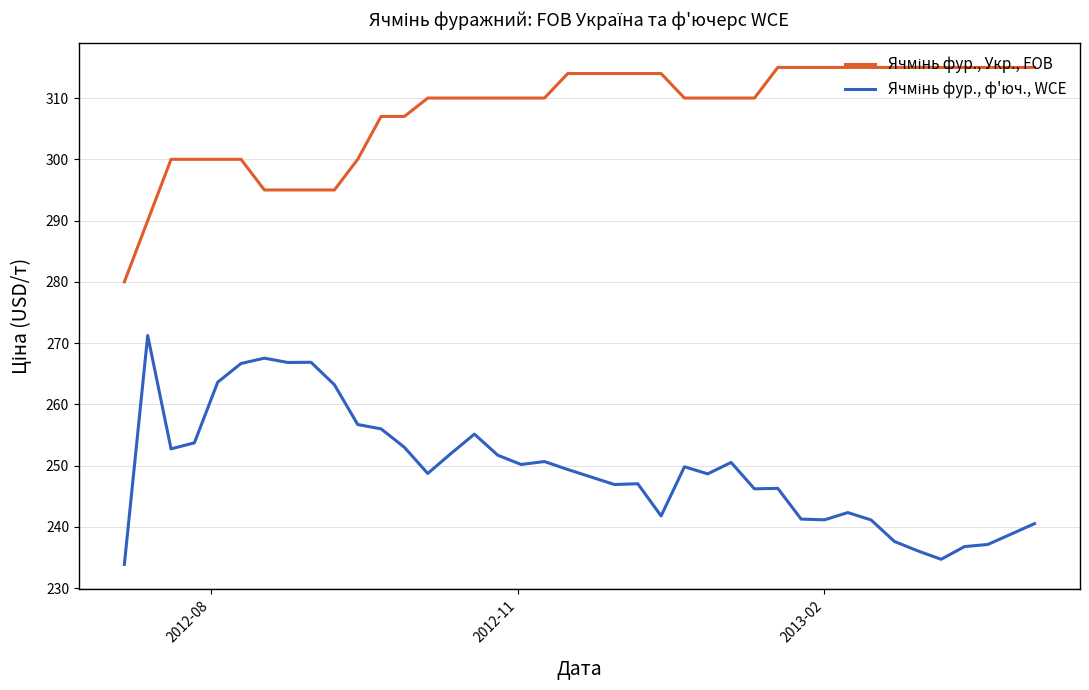

What is the smallest value displayed?

233.9